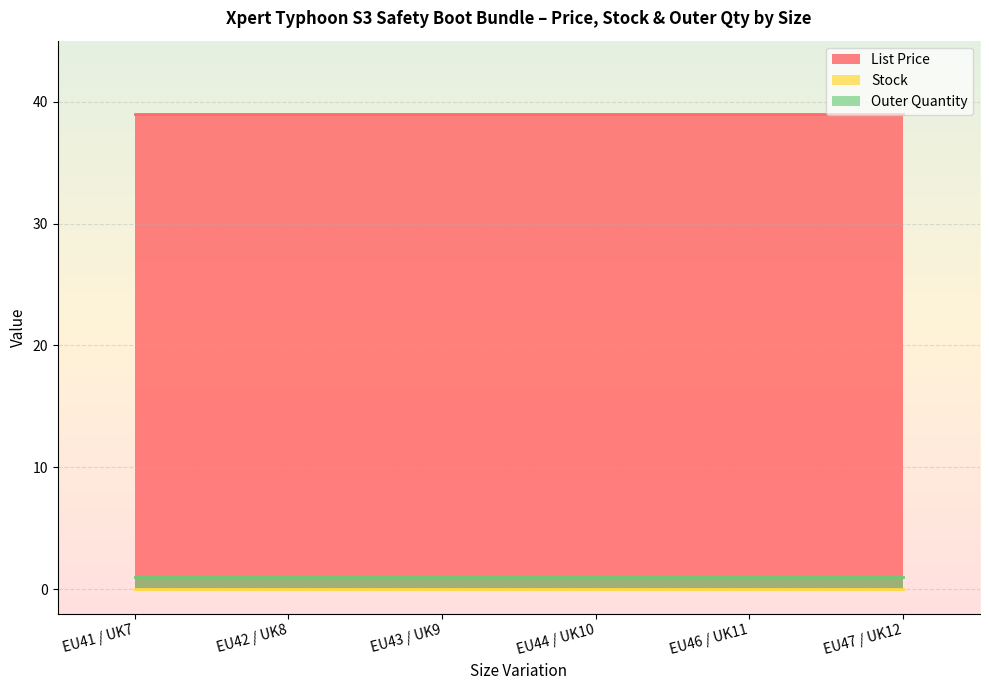

What position from the right is EU44 / UK10?

3